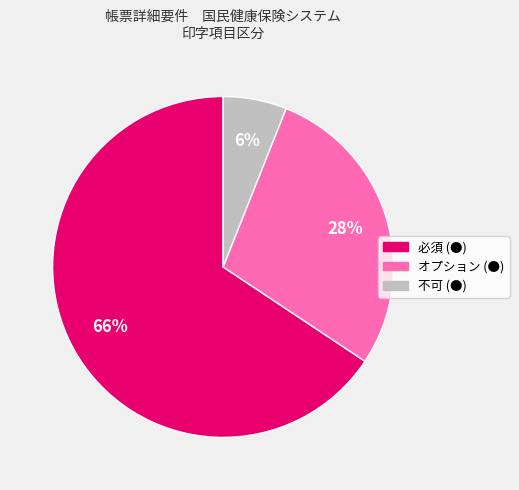

To the nearest percent, what is the average slice percentage?

33%